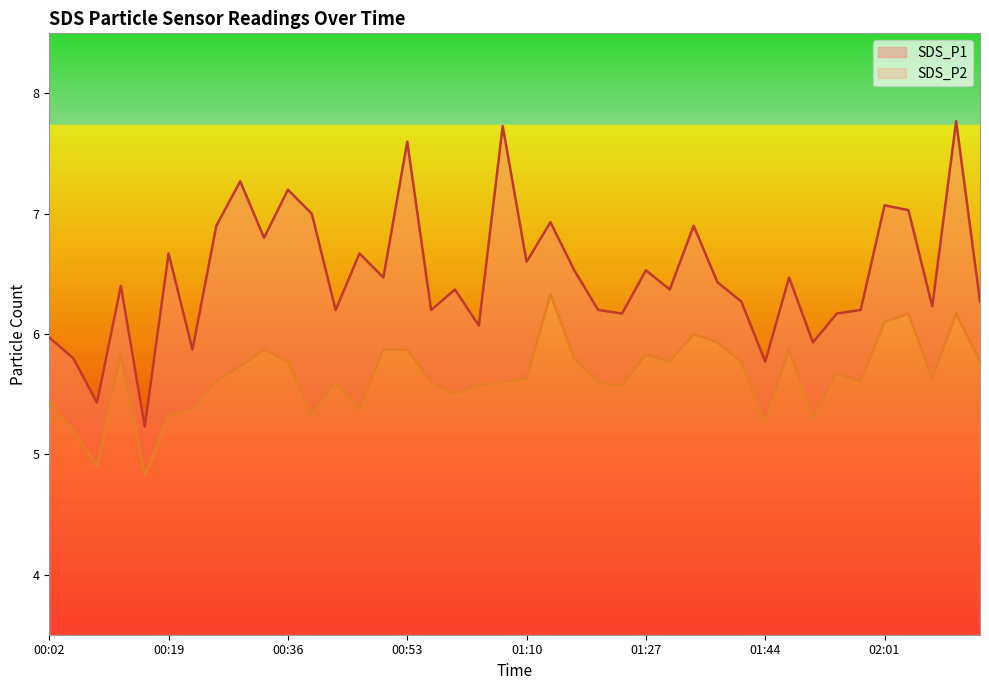

At how many categories does at least one series exceed 5?

40